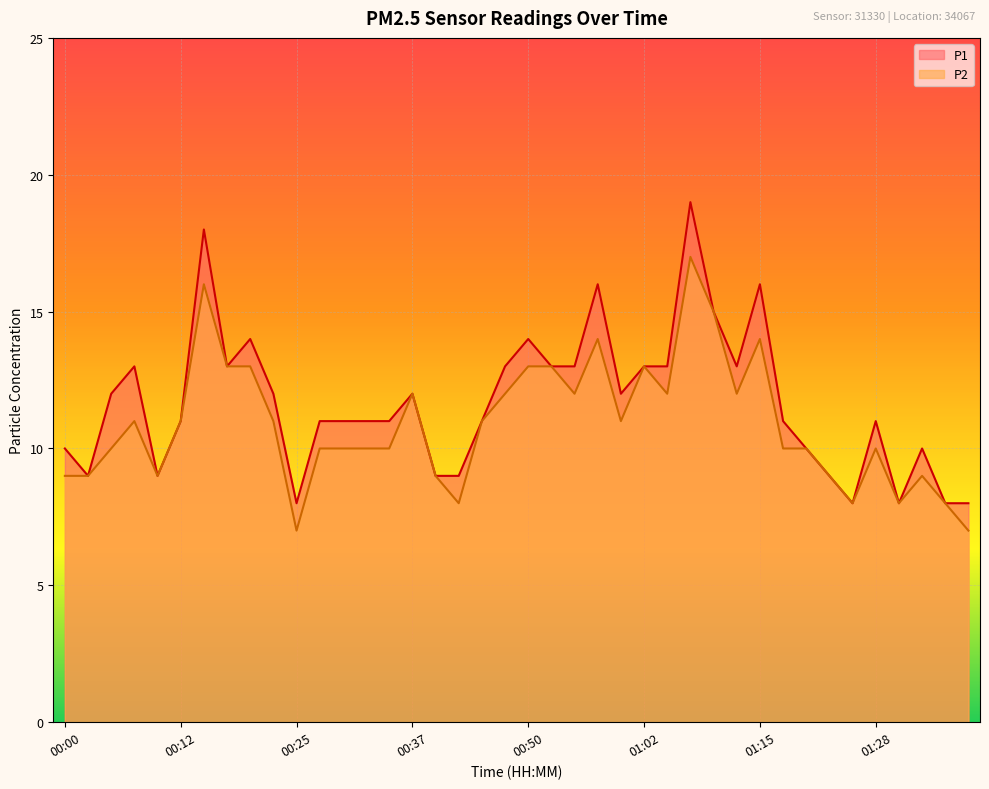

What is the difference between the second highest and second lowest values in the P1 series?

10